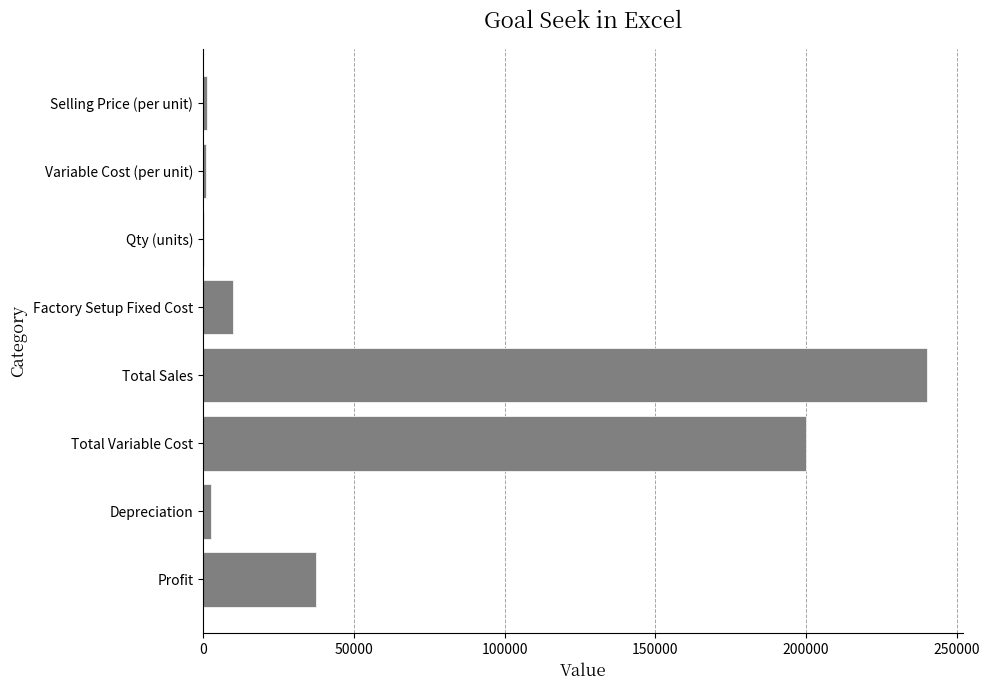

Are the bars horizontal?

Yes